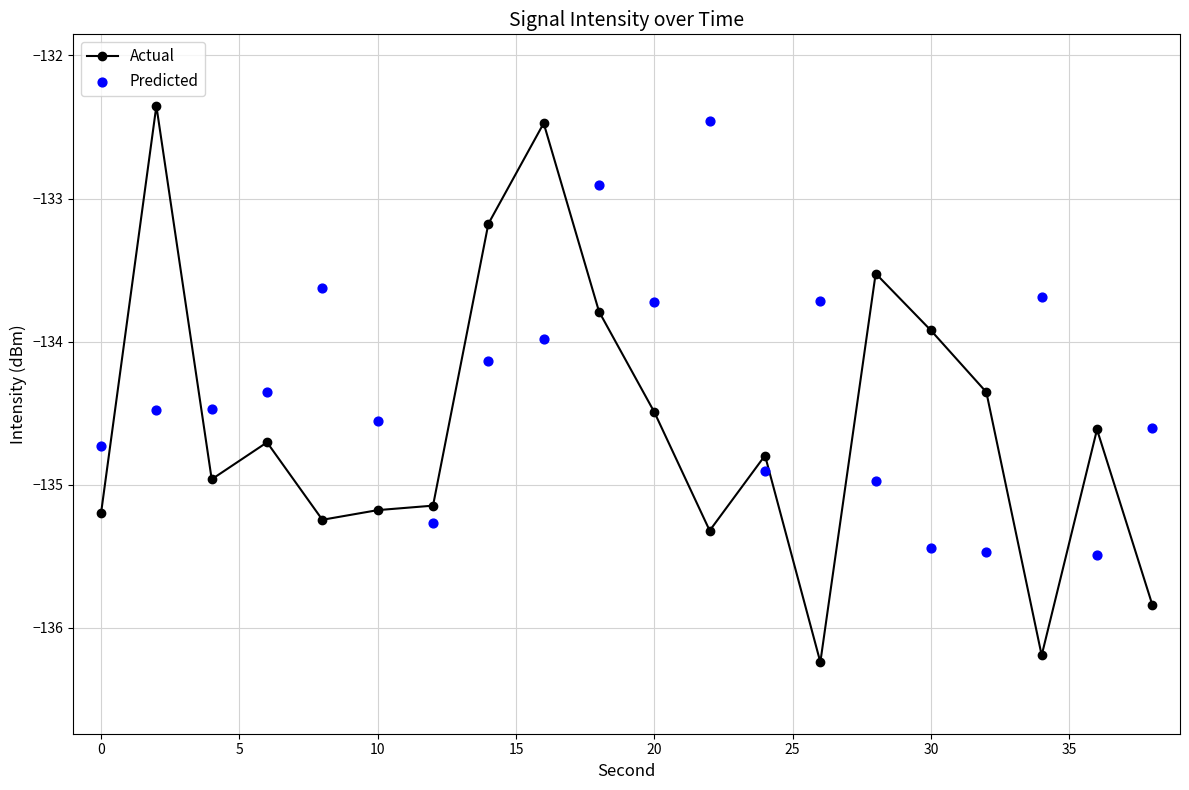

What are all the series names shown in the legend?

Actual, Predicted